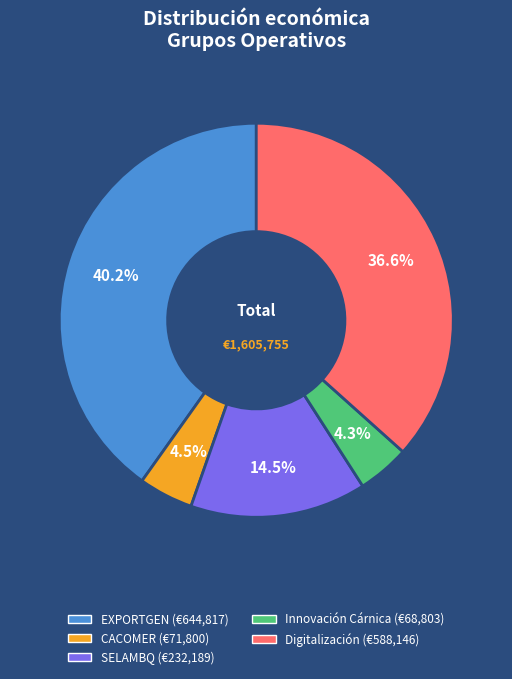

Approximately how many times larger is the value at CACOMER compared to SELAMBQ?

0.3